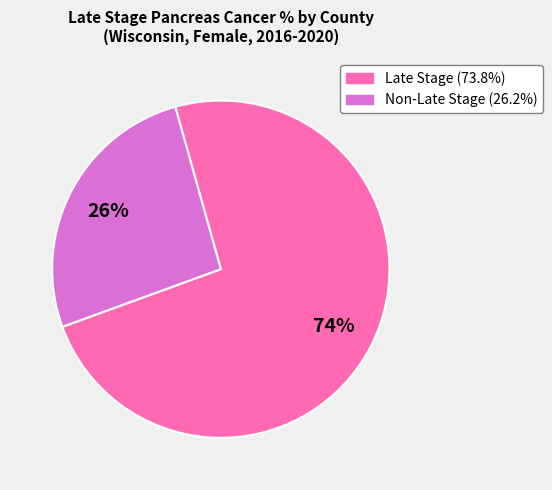

Is there a majority slice in this chart?

Yes